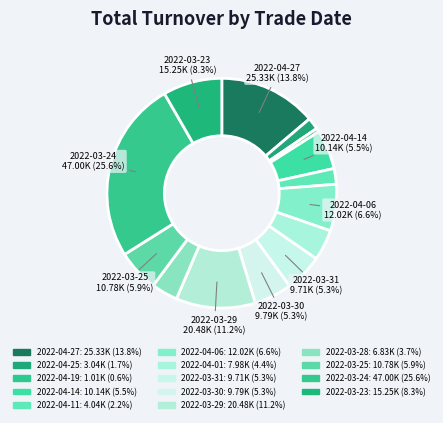

To the nearest percent, what portion does 2022-03-28 represent?

4%